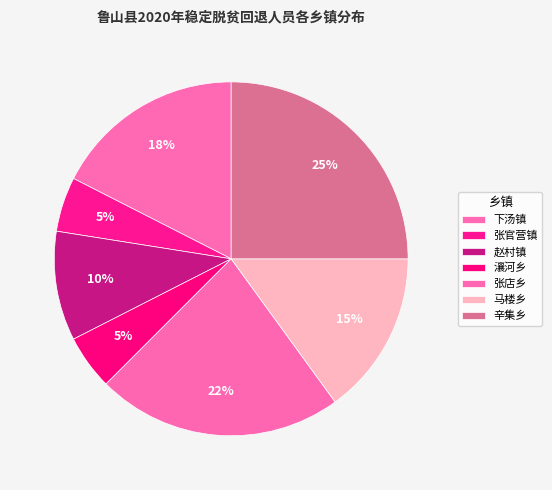

How many segments does this pie chart have?

7